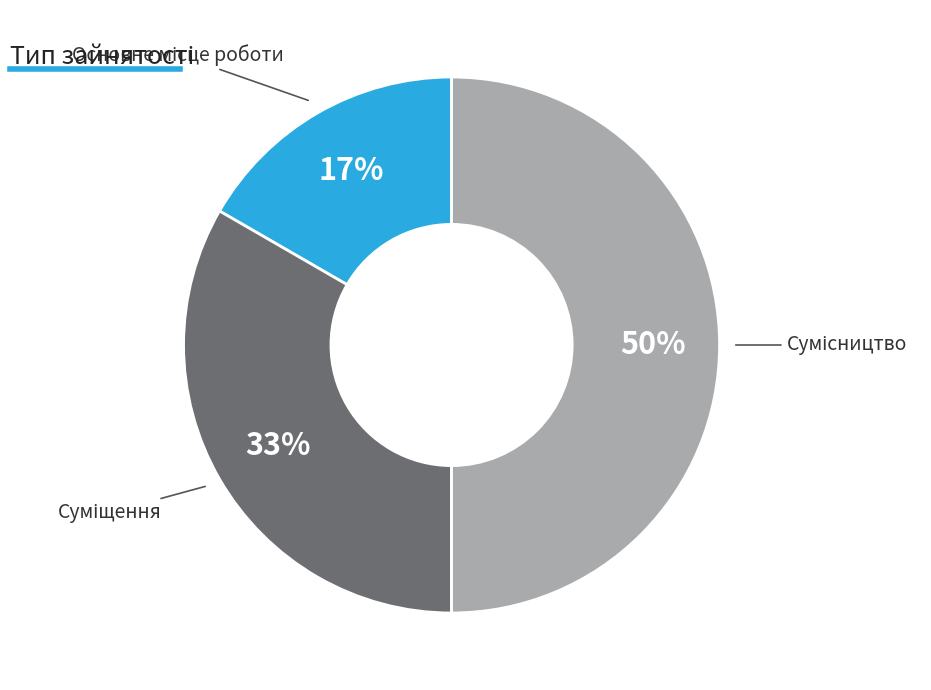

Count the number of slices in the pie.

3